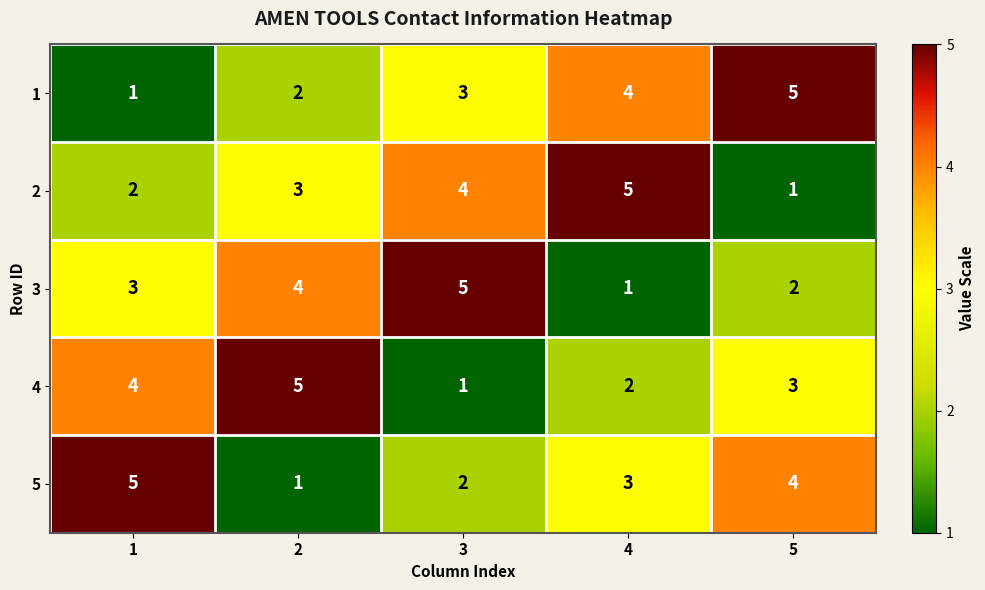

What is the difference between the second highest and minimum values in the 5 series?

3